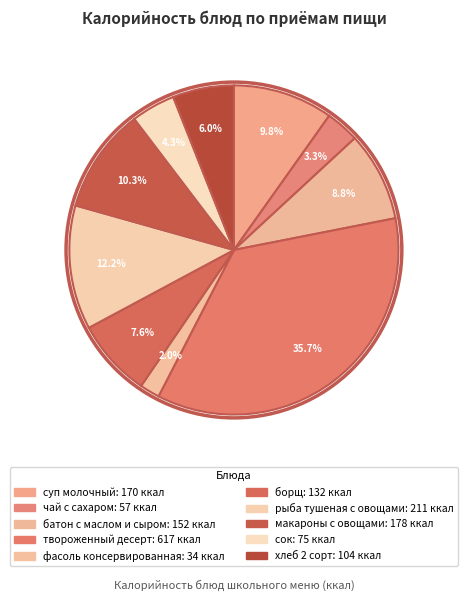

How many slices are in this pie chart?

10